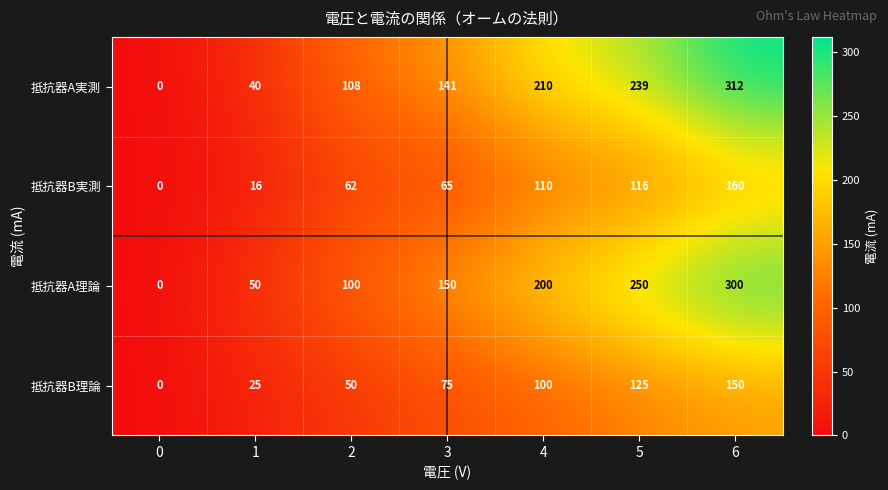

At which category is the sum across all series the highest?

6